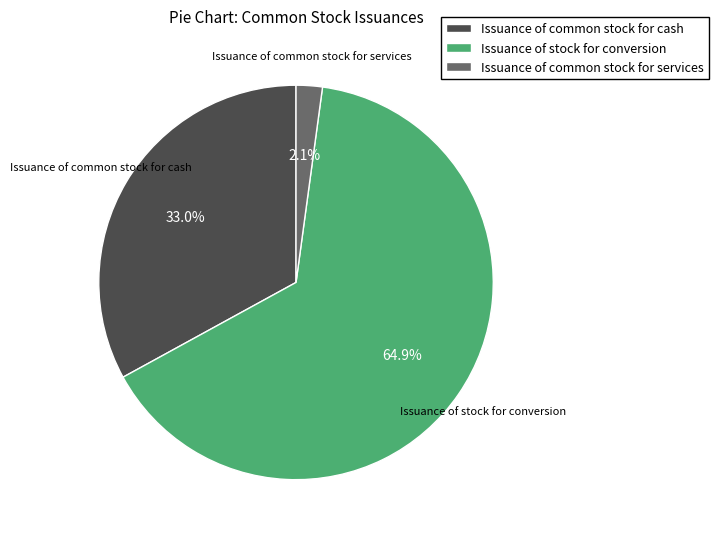

Combined, what portion of the pie is Issuance of stock for conversion and Issuance of common stock for cash?

97.9%